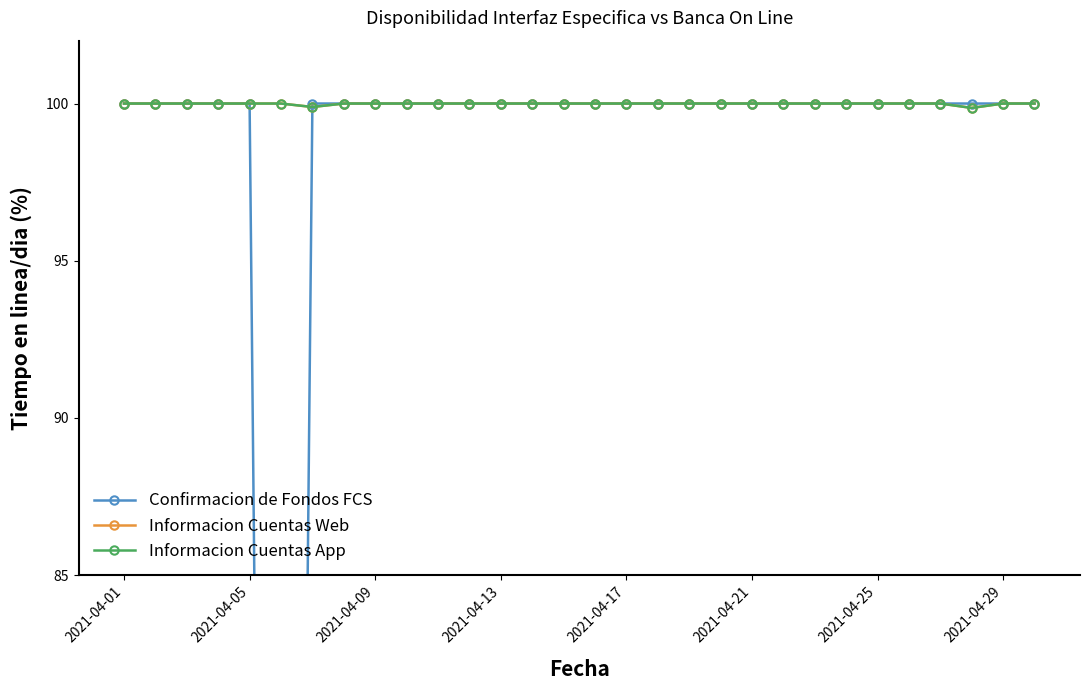

Which series has the largest total across all categories?

Informacion Cuentas Web